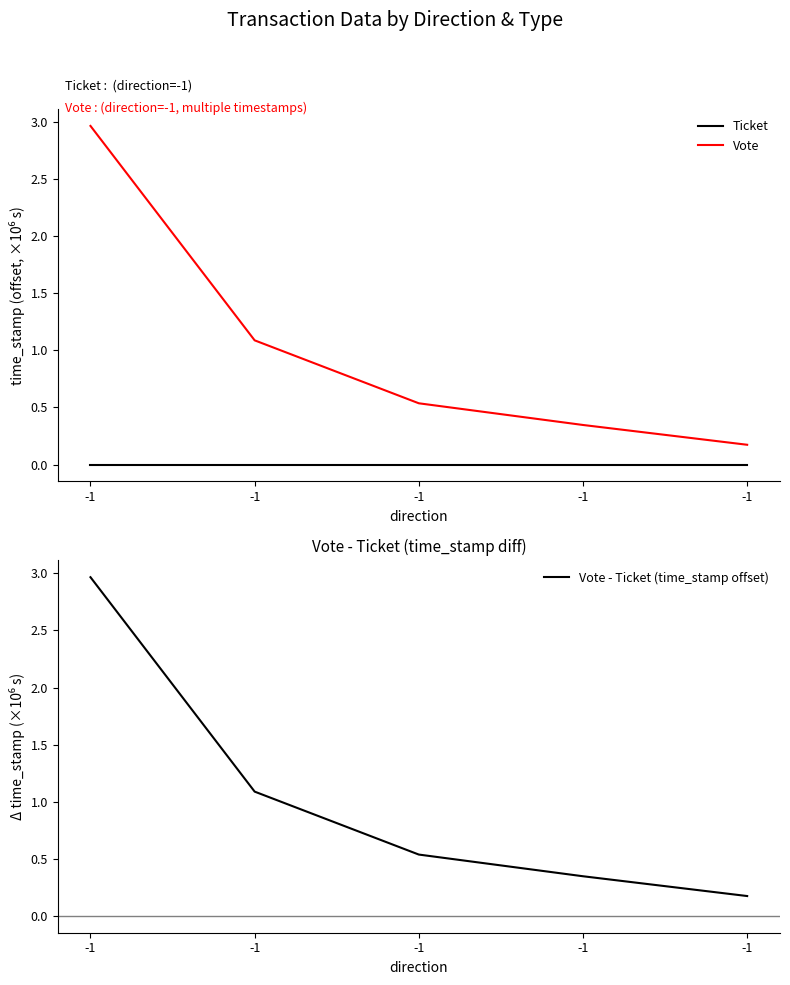

Reading left to right, transcribe all the data shown in this chart.

Ticket: 0.0	0.0	0.0	0.0	0.0
Vote: 3.0	1.1	0.5	0.3	0.2
Vote - Ticket (time_stamp offset): 3.0	1.1	0.5	0.3	0.2